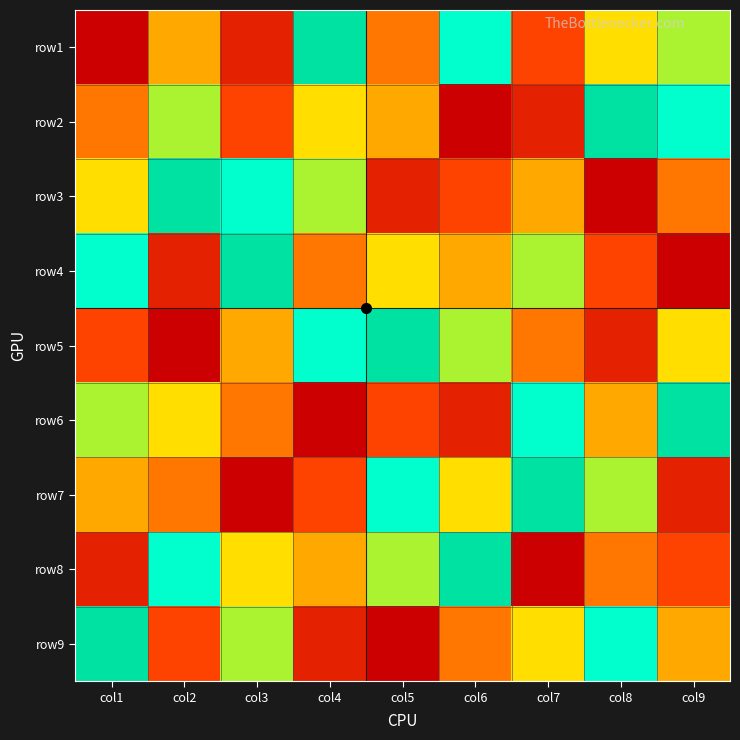

At which category is the sum across all series the highest?

col1